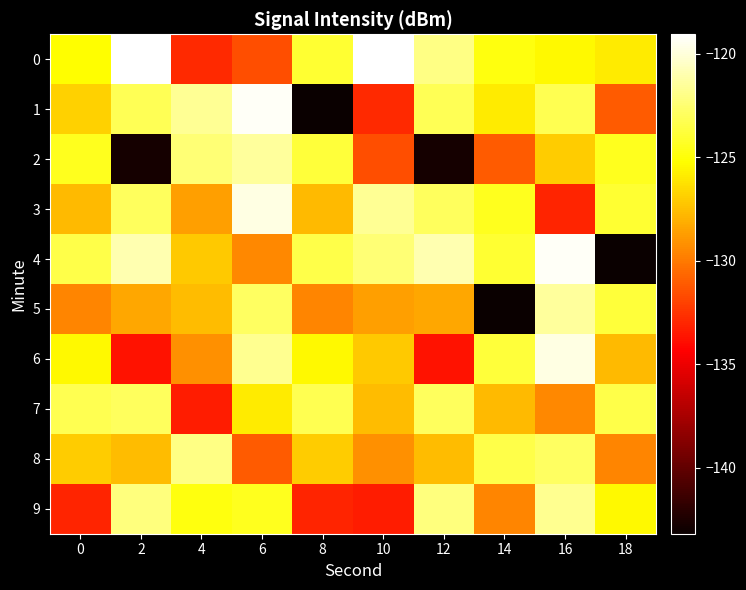

Count the number of categories in the chart.

10